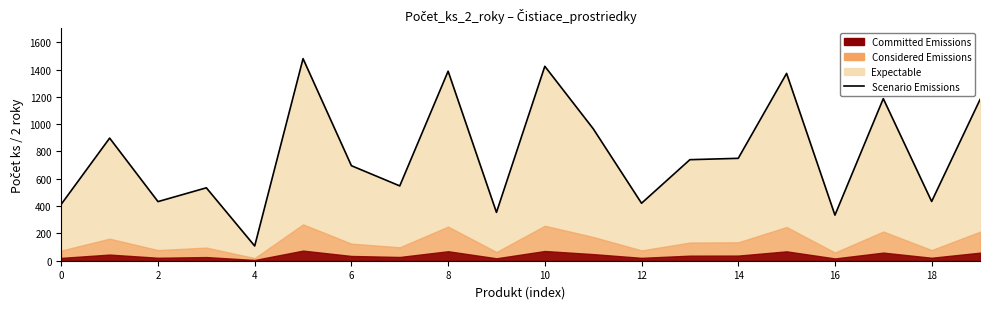

What is the sum of all values?

15662